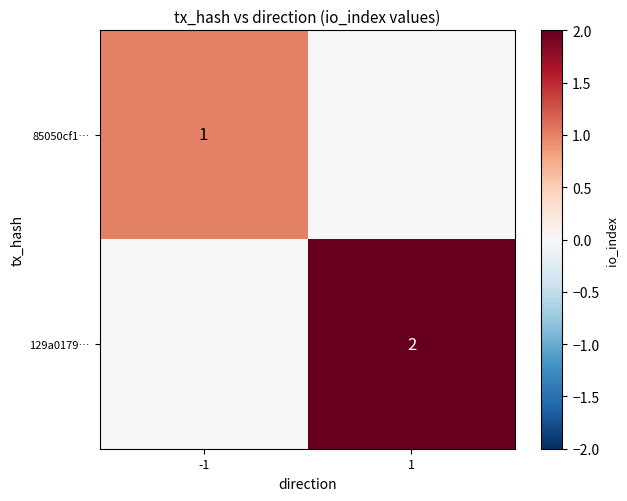

Which category has the highest value across all series?

1